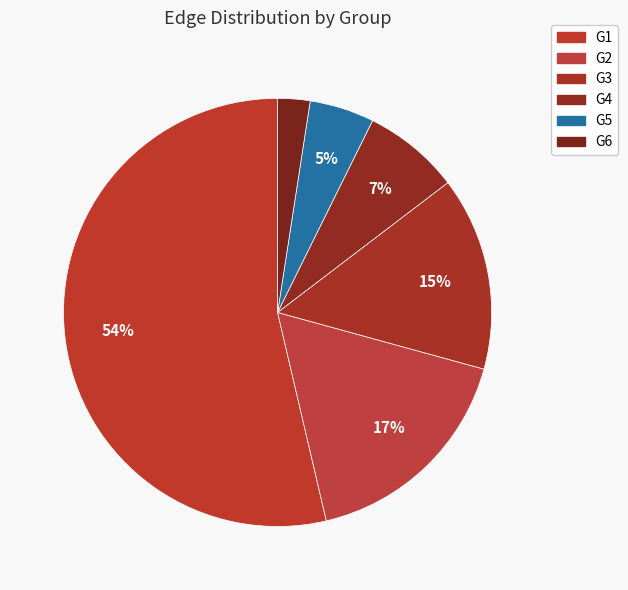

Which slice is the smallest?

G6